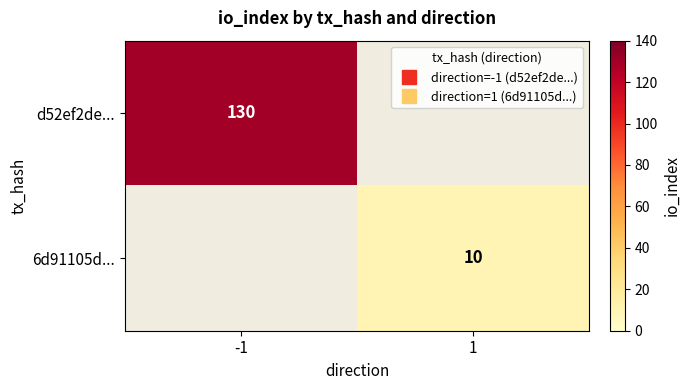

Which series has the widest spread of values?

d52ef2de...